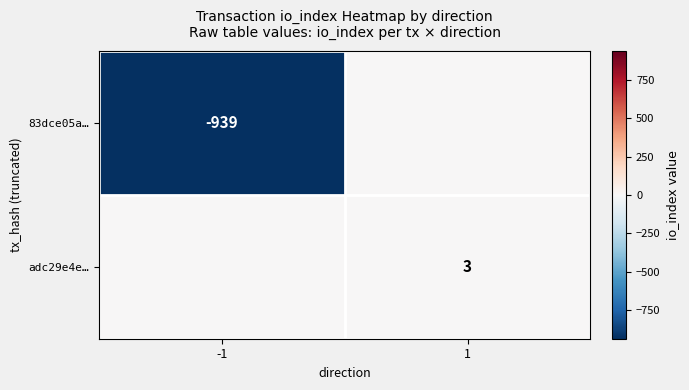

The 83dce05a… series shows -1260 at -1. True or false?

False